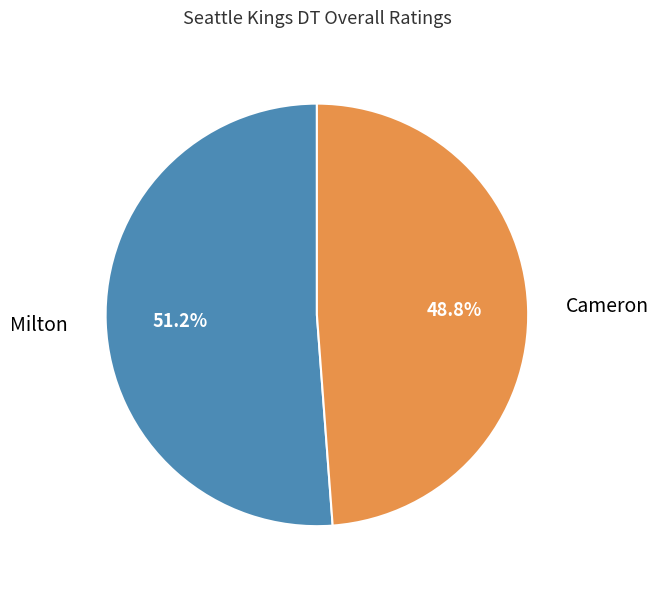

Is there any slice that represents more than half of the pie?

Yes